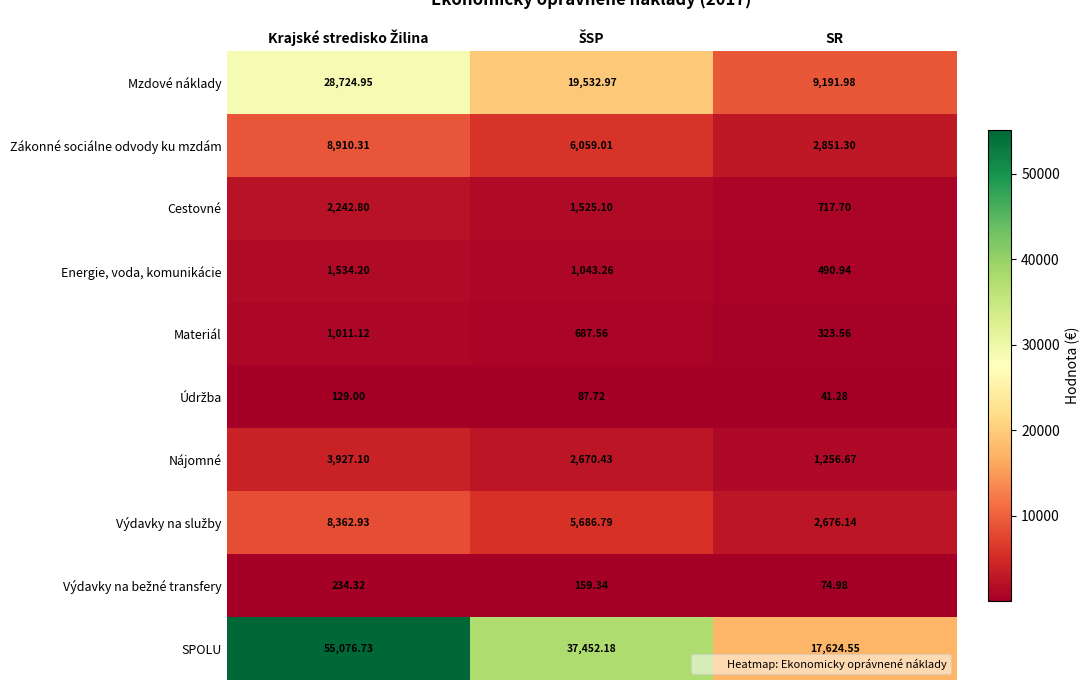

Which series has the widest spread of values?

SPOLU